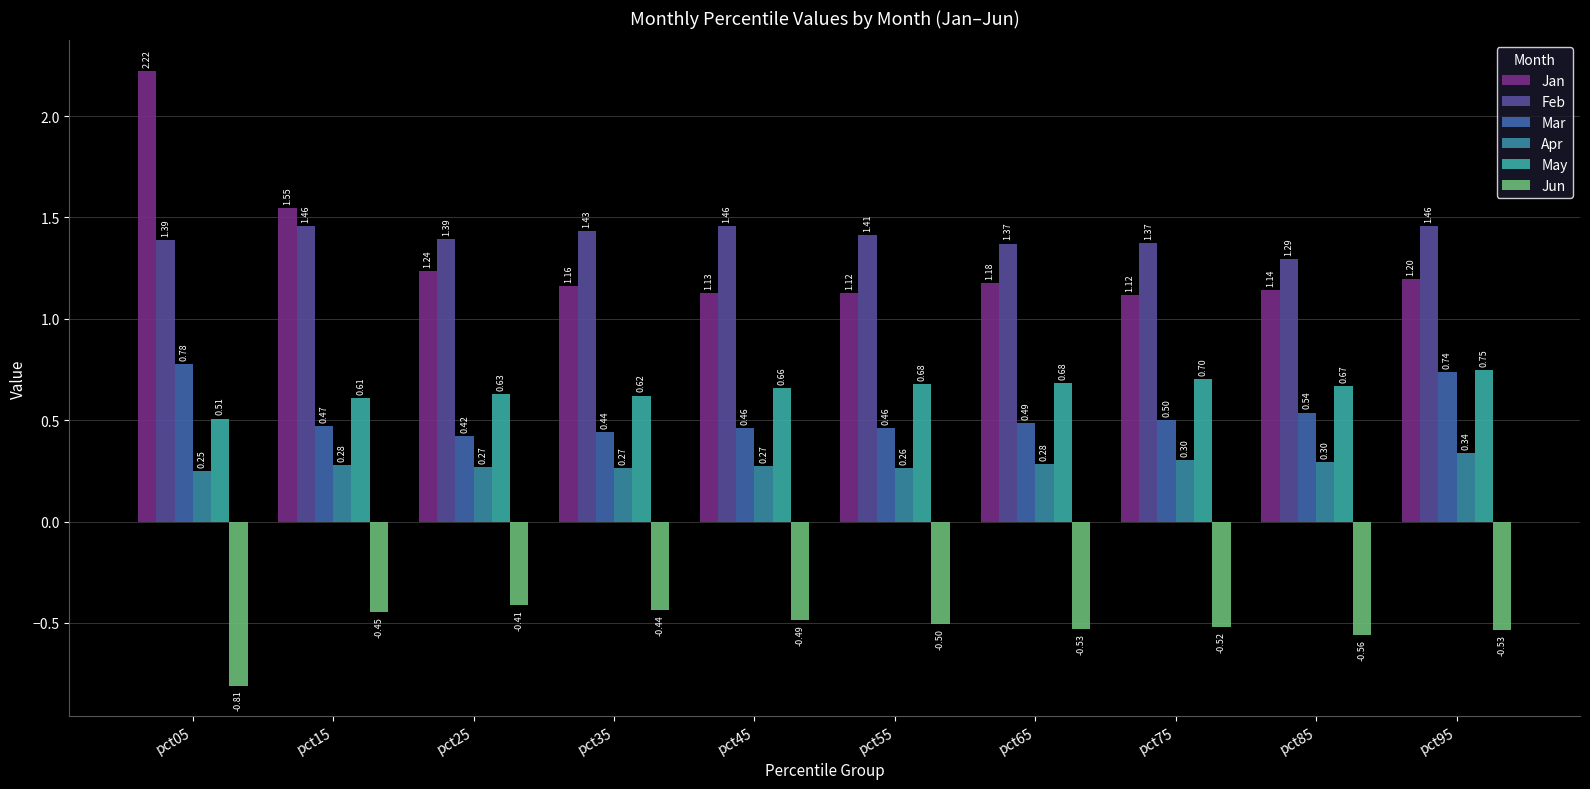

Between pct95 and pct55, which is larger?

pct95